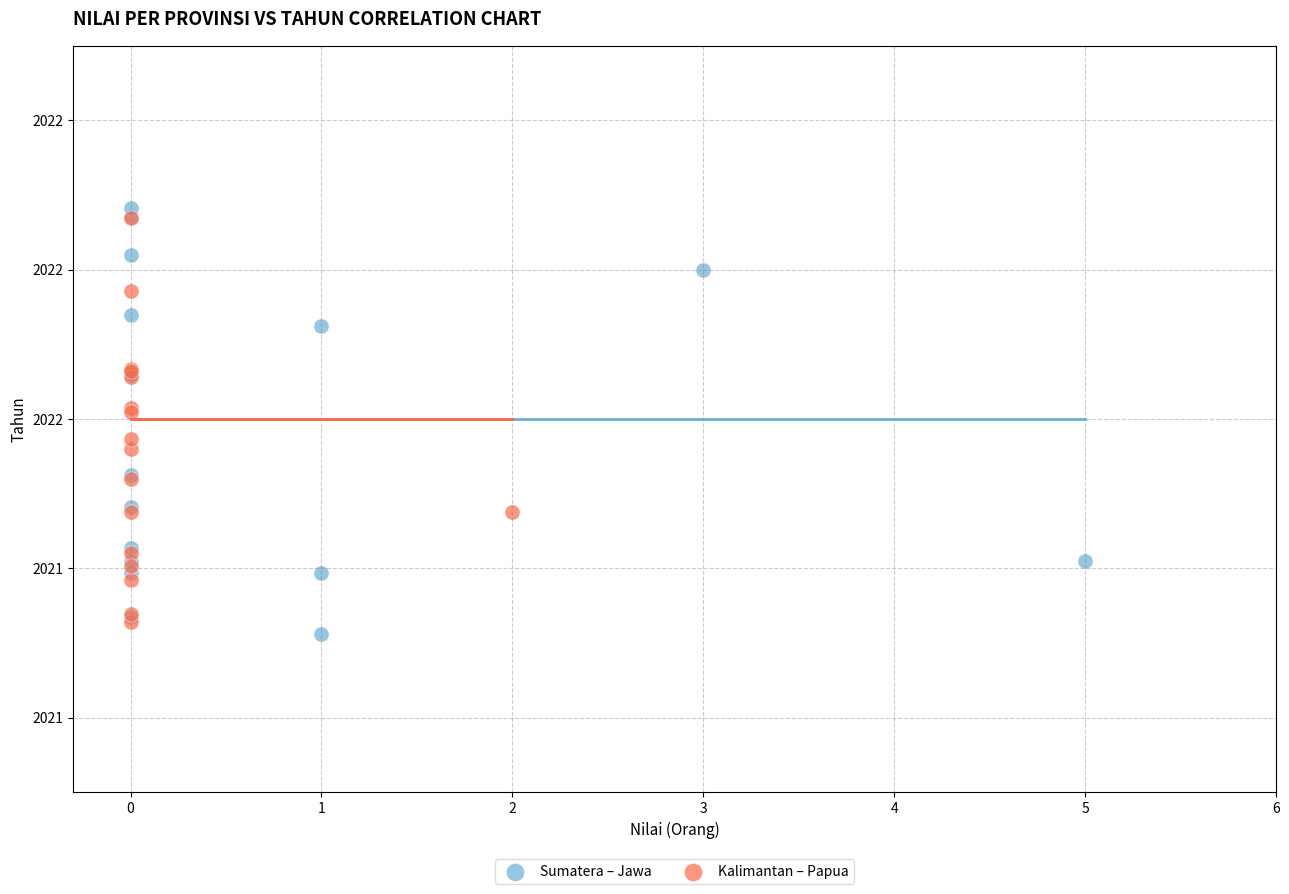

What are all the series names shown in the legend?

Sumatera – Jawa, Kalimantan – Papua